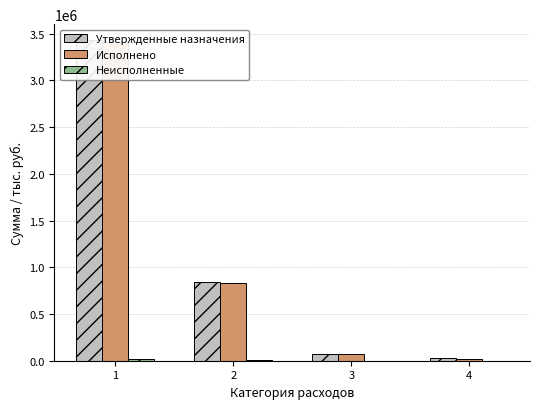

Is the value of Неисполненные at 1 greater than the value of Утвержденные назначения at 2?

No